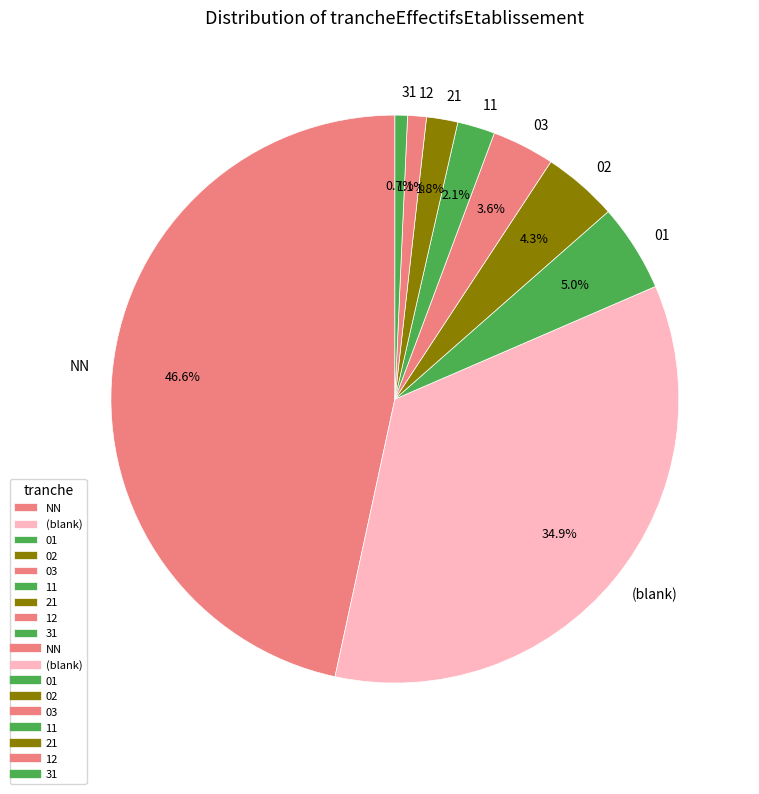

Count the number of slices in the pie.

9